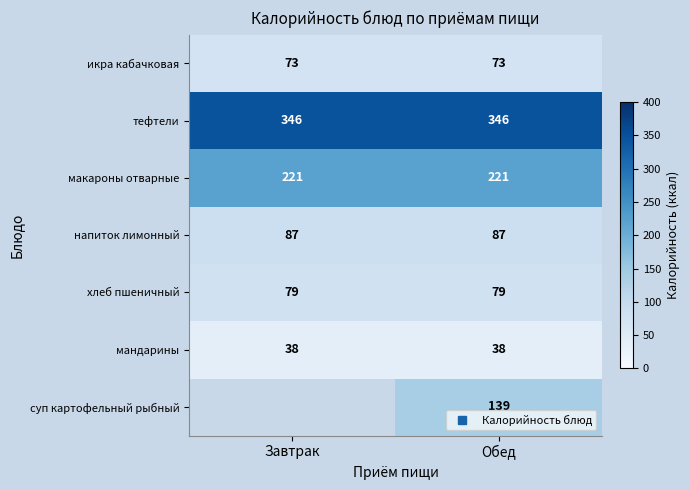

At which category is the sum across all series the highest?

Обед